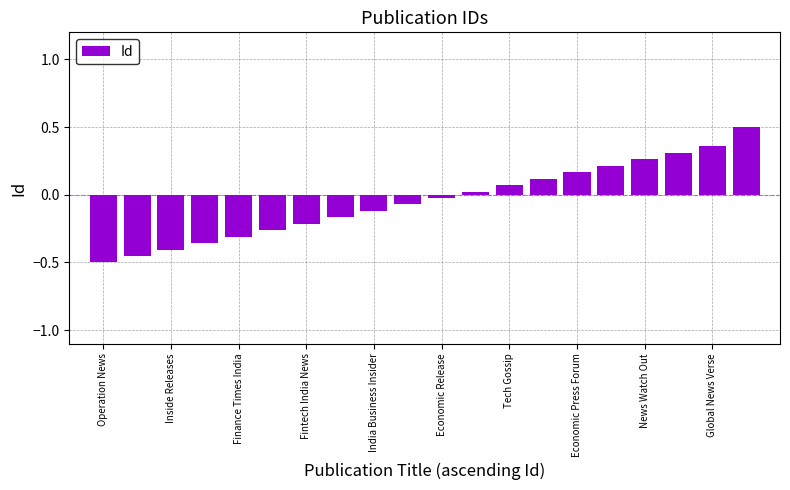

Count the number of data series in this chart.

1